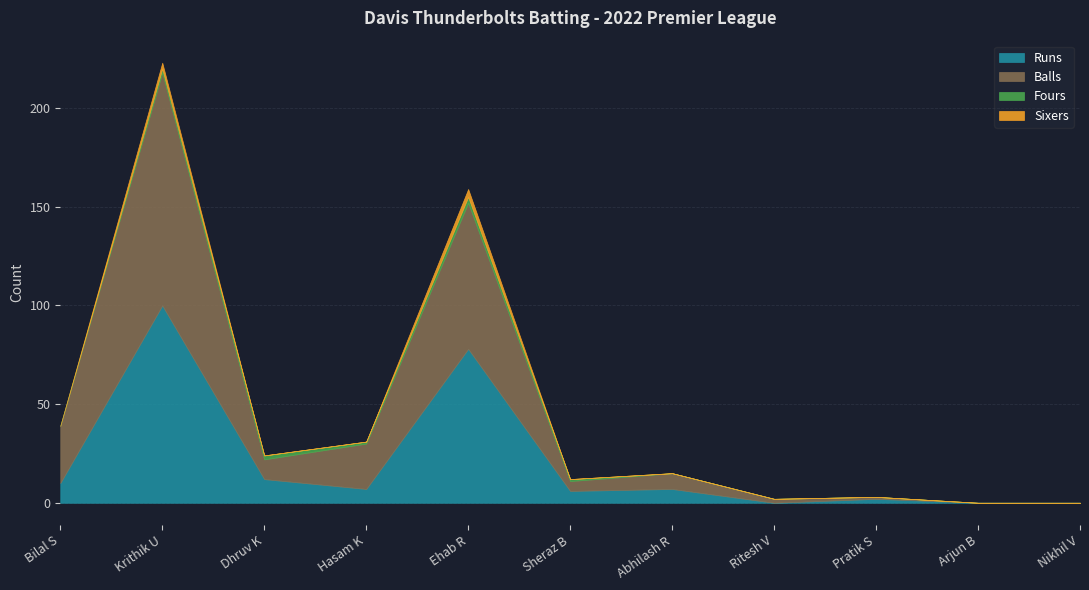

Reading left to right, transcribe all the data shown in this chart.

Runs: 10	100	12	7	78	6	7	0	2	0	0
Balls: 29	118	10	23	74	5	8	2	1	0	0
Fours: 0	2	2	1	3	1	0	0	0	0	0
Sixers: 0	3	0	0	4	0	0	0	0	0	0